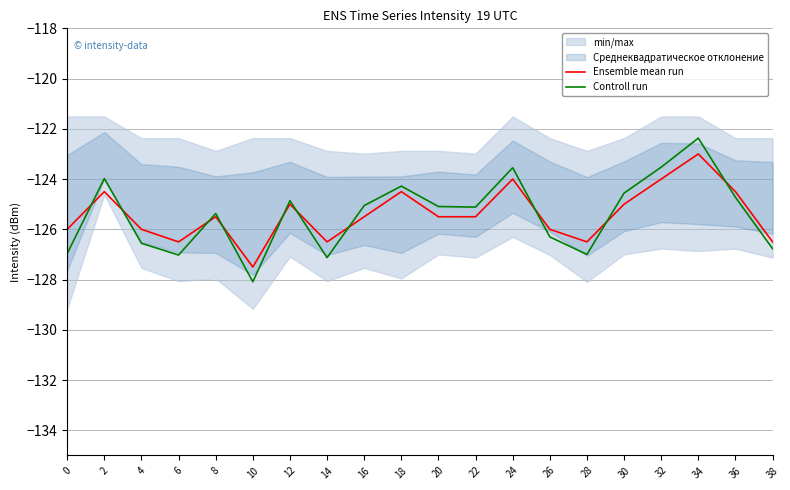

What is the difference between the highest and lowest values at 36?

0.2